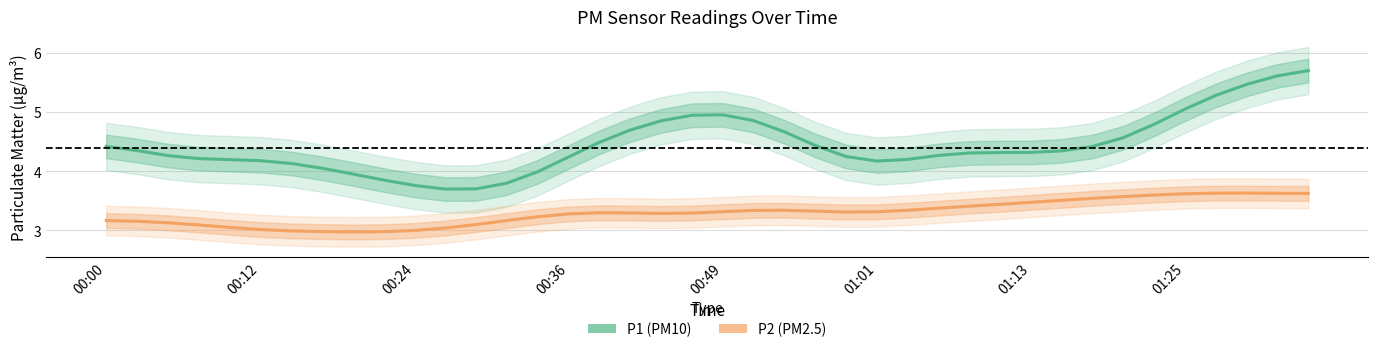

Reading left to right, list all the values displayed in this chart.

P1 (PM10): 4.4	4.3	4.3	4.2	4.2	4.2	4.1	4.0	4.0	3.9	3.8	3.7	3.7	3.8	4.0	4.2	4.5	4.7	4.9	4.9	5.0	4.9	4.7	4.4	4.2	4.2	4.2	4.3	4.3	4.3	4.3	4.3	4.4	4.6	4.8	5.0	5.3	5.5	5.6	5.7
P2 (PM2.5): 3.2	3.2	3.1	3.1	3.0	3.0	3.0	3.0	3.0	3.0	3.0	3.0	3.1	3.2	3.2	3.3	3.3	3.3	3.3	3.3	3.3	3.3	3.3	3.3	3.3	3.3	3.3	3.4	3.4	3.4	3.5	3.5	3.5	3.6	3.6	3.6	3.6	3.6	3.6	3.6